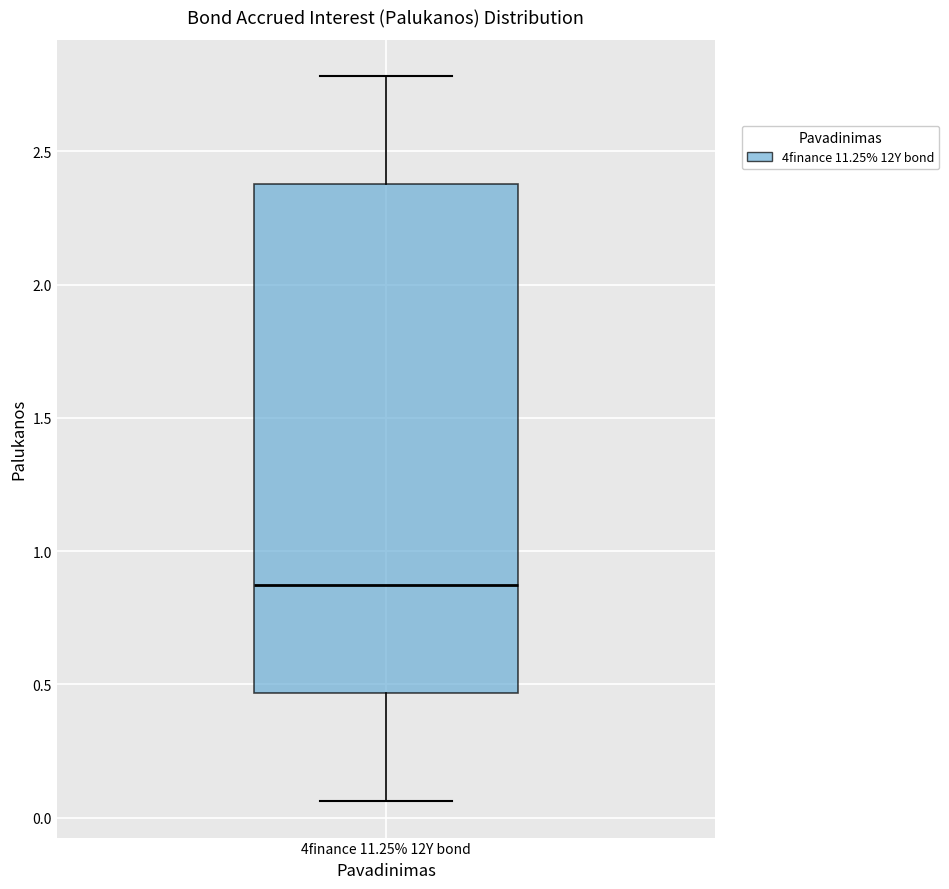

Transcribe this box plot: give where the median line is, the range the box spans, and where the two whiskers end, as read against the y-axis. The values are not printed on the chart, so give them approximately, as read against the axis.

median 0.85, box 0.45 to 2.40, whiskers 0.05 to 2.80